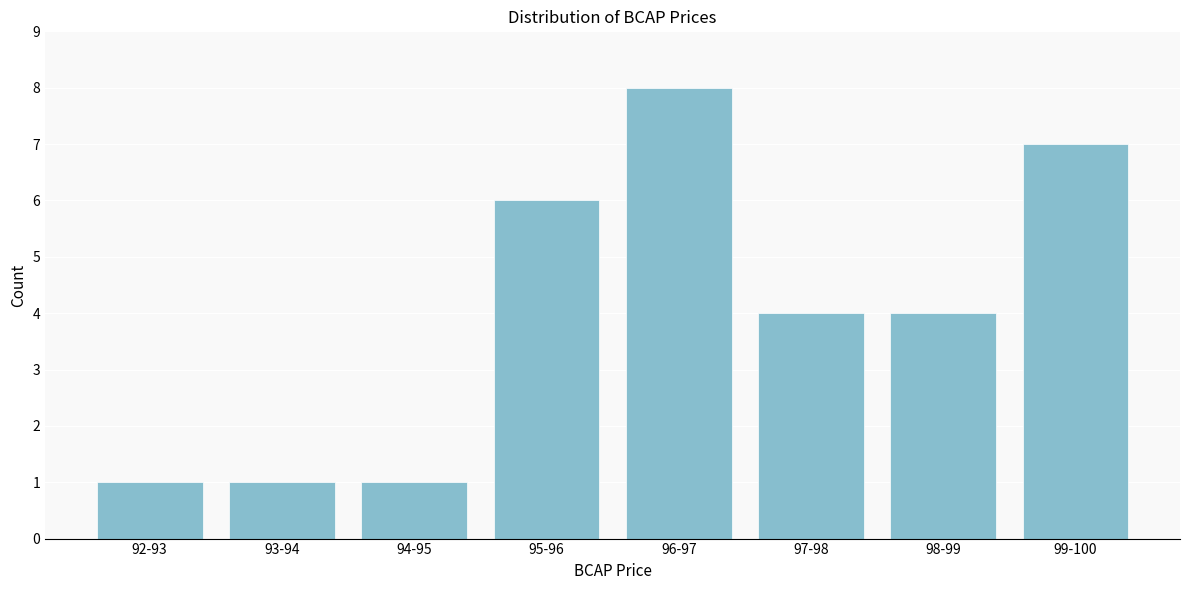

Reading left to right, transcribe all the data shown in this chart.

1	1	1	6	8	4	4	7